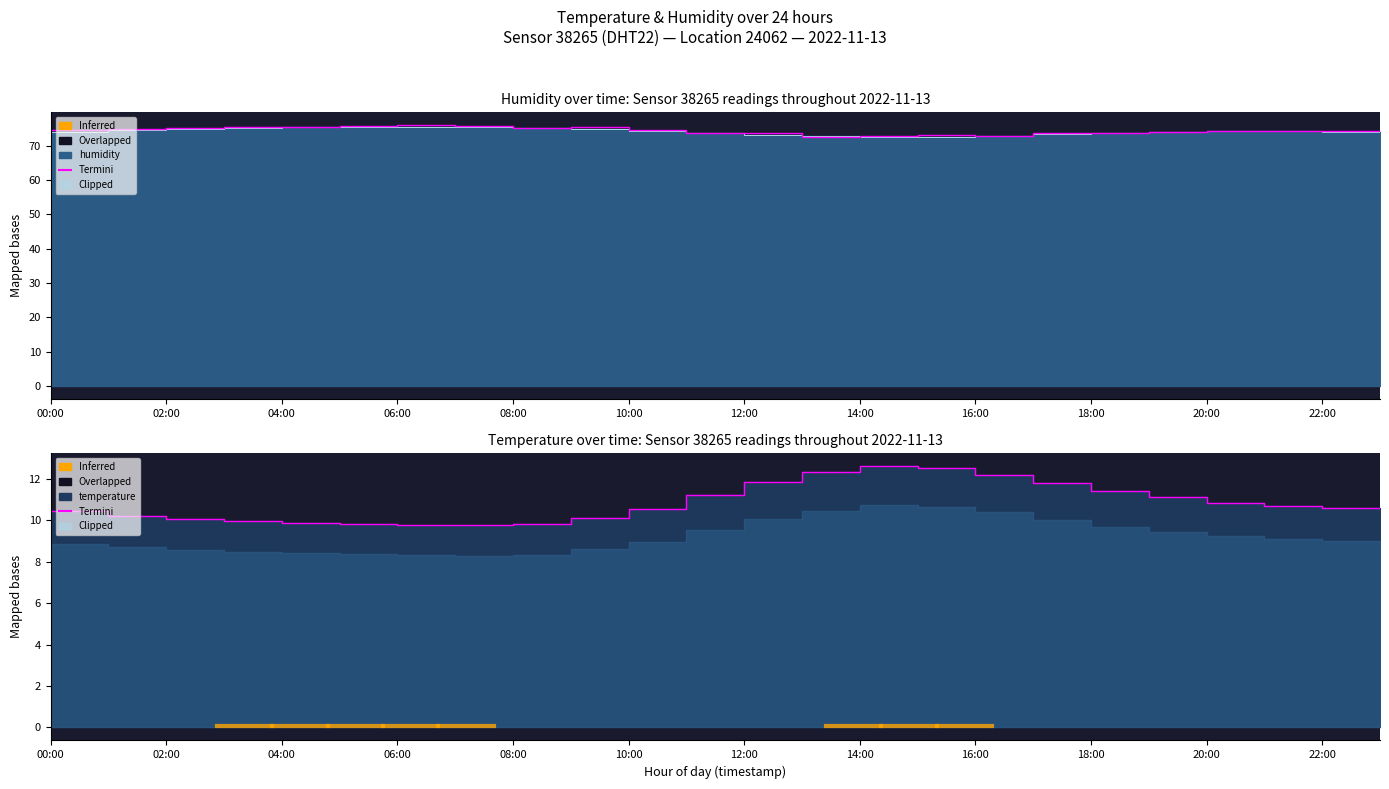

Where does the temperature series first go above 10?

00:00